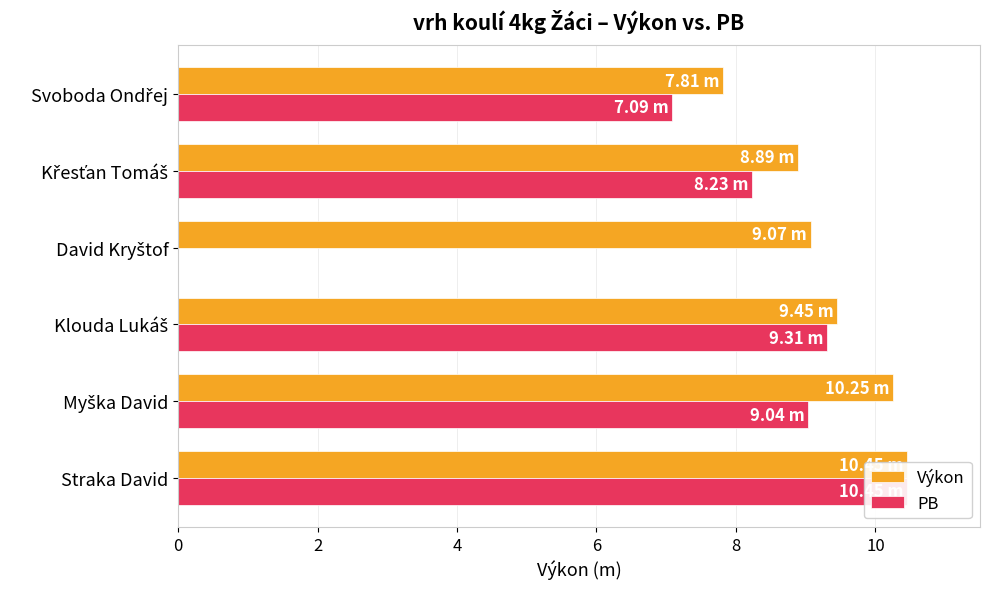

What is the greatest value displayed?

10.4